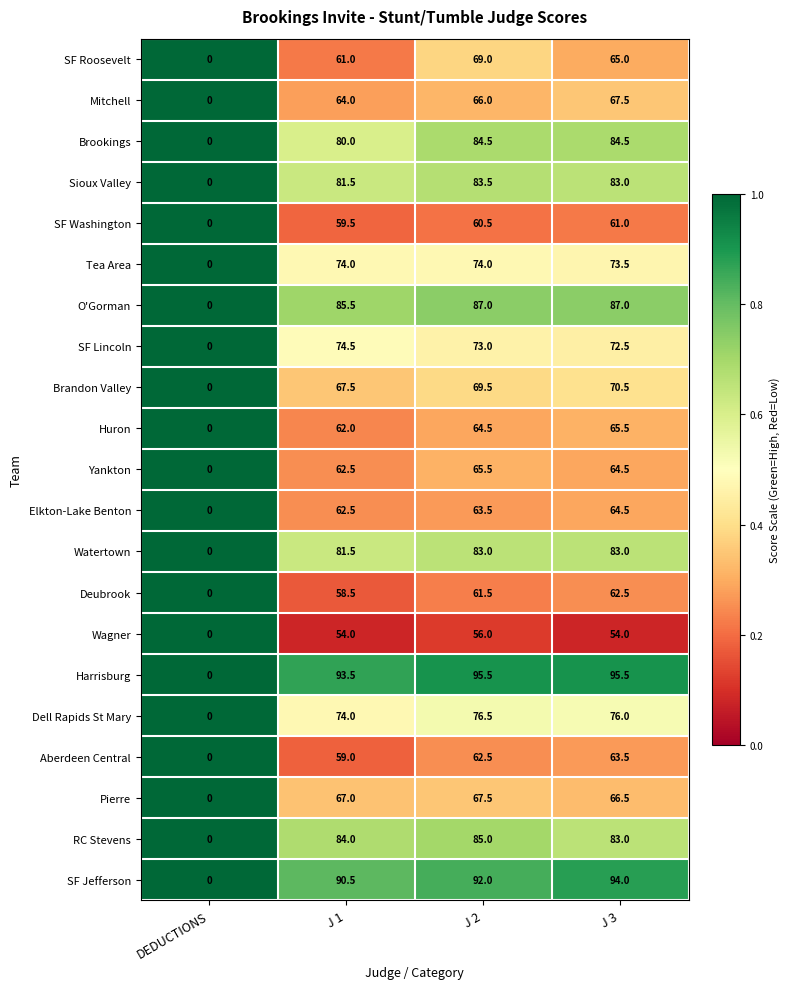

What is the sum of the SF Washington values at J 3 and J 1?

120.5